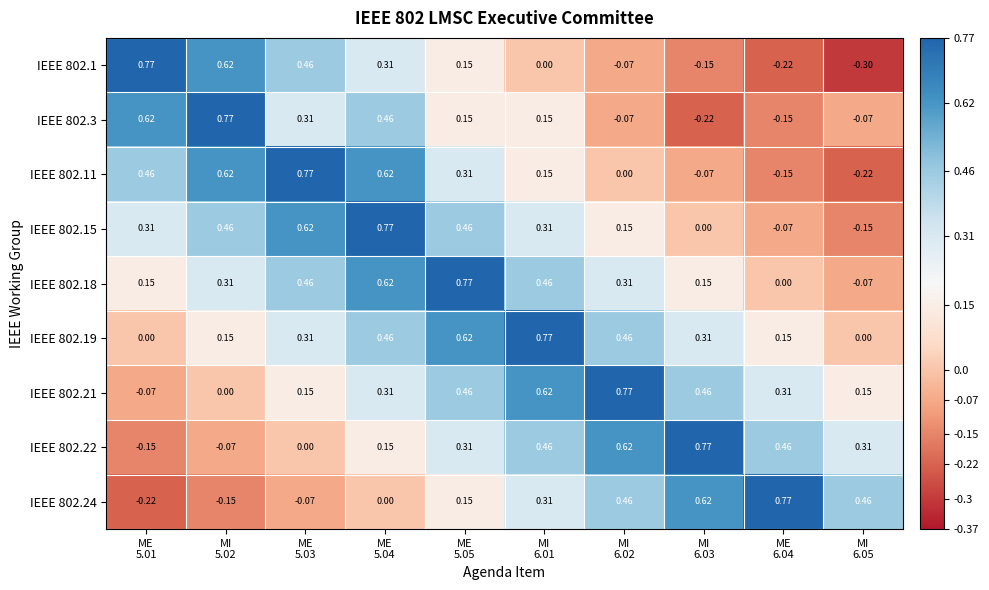

How many distinct data groups are displayed?

9